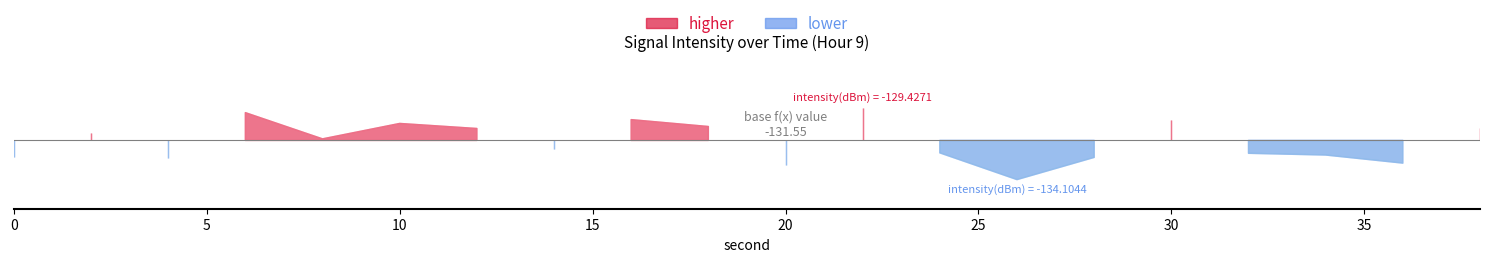

Rank the categories by value from highest to lowest.

22, 6, 16, 30, 10, 18, 38, 12, 2, 8, 14, 24, 32, 34, 0, 28, 4, 36, 20, 26